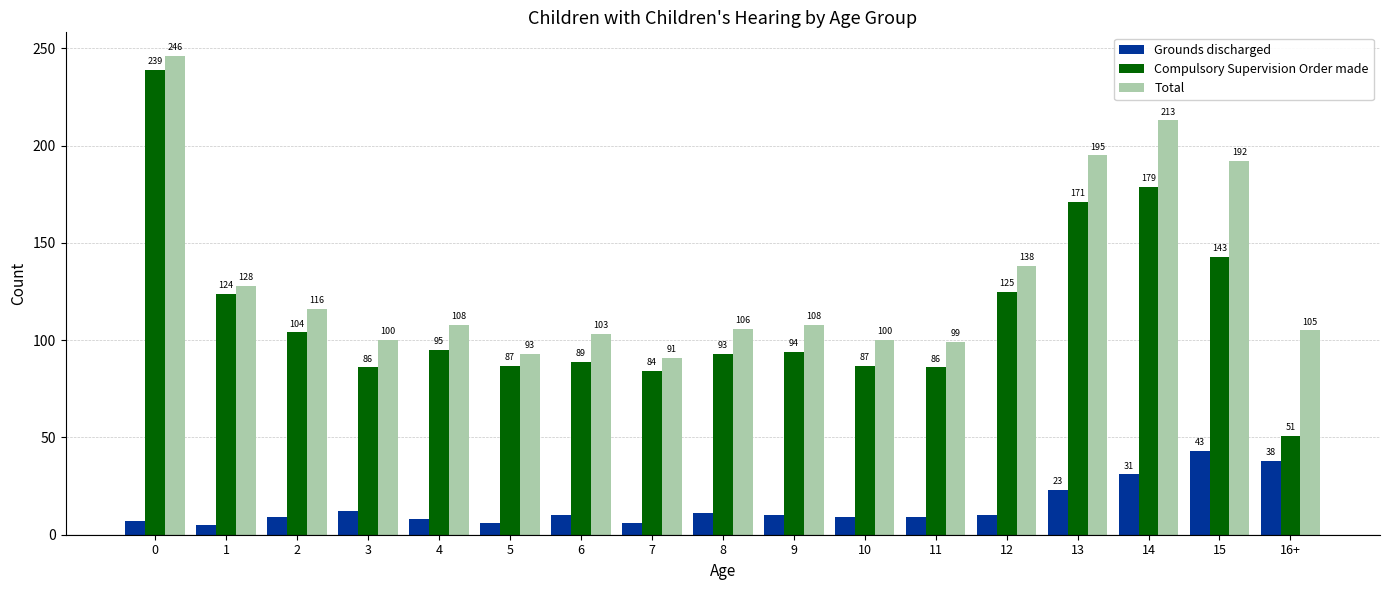

List the series in order of their overall mean, lowest first.

Grounds discharged, Compulsory Supervision Order made, Total